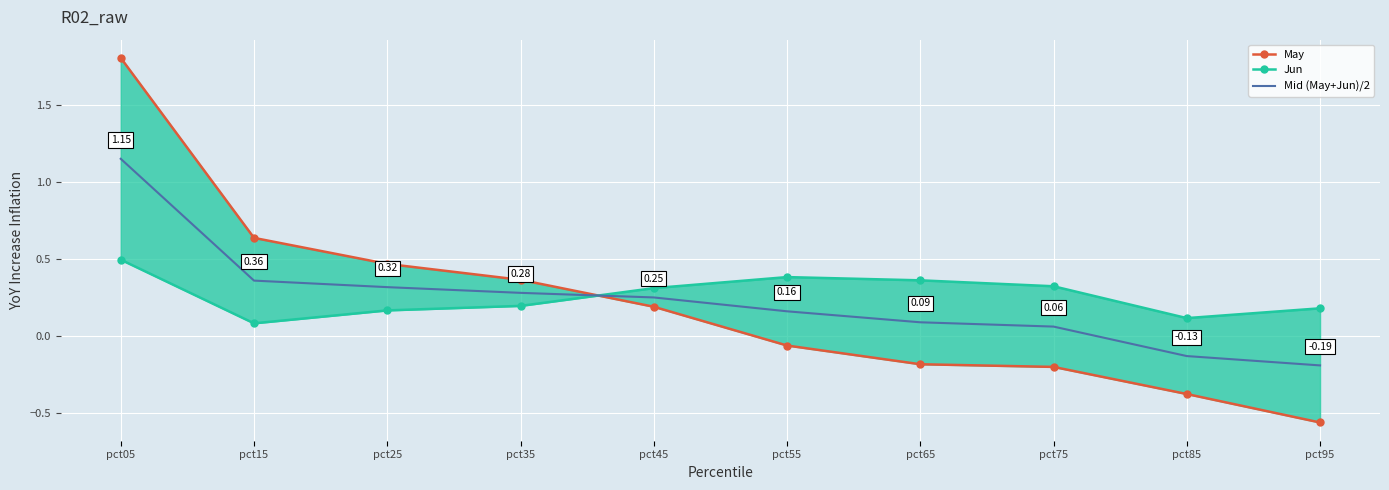

At which label does Jun reach its minimum?

pct15